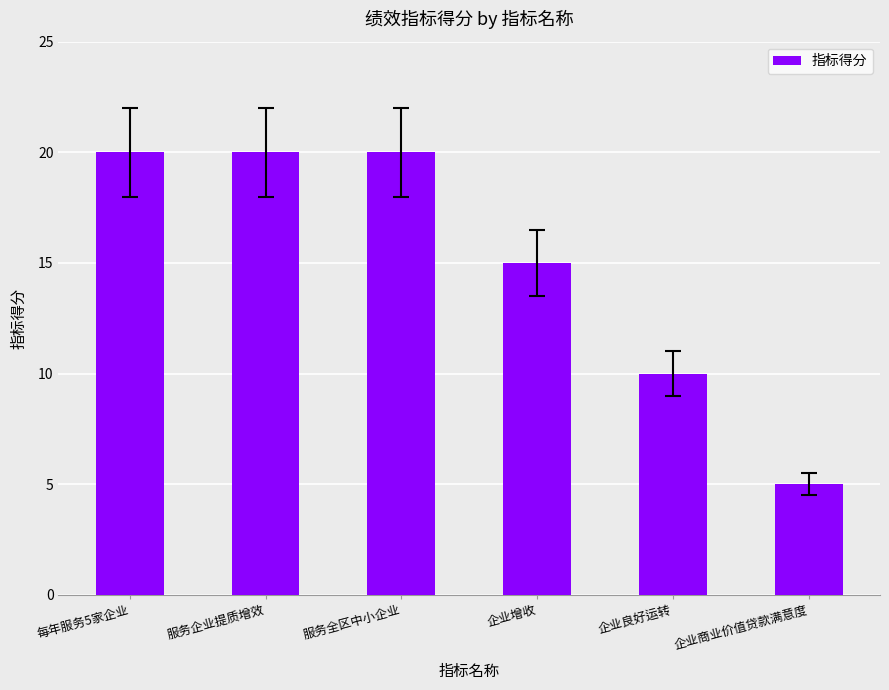

What is the average value?

15